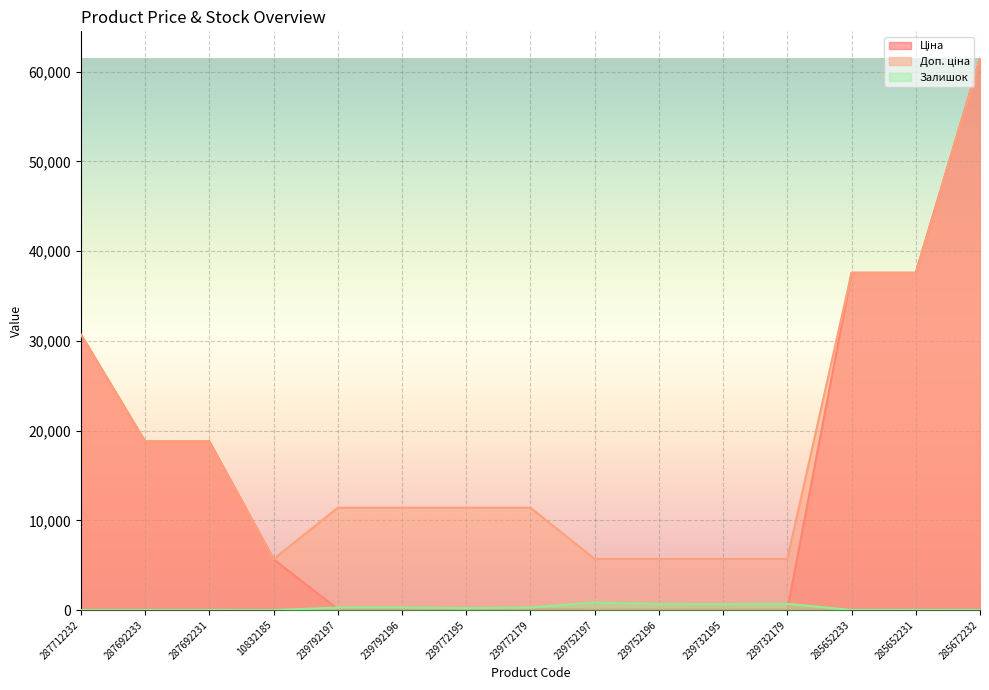

At which category does Залишок reach its first local valley?

239772195